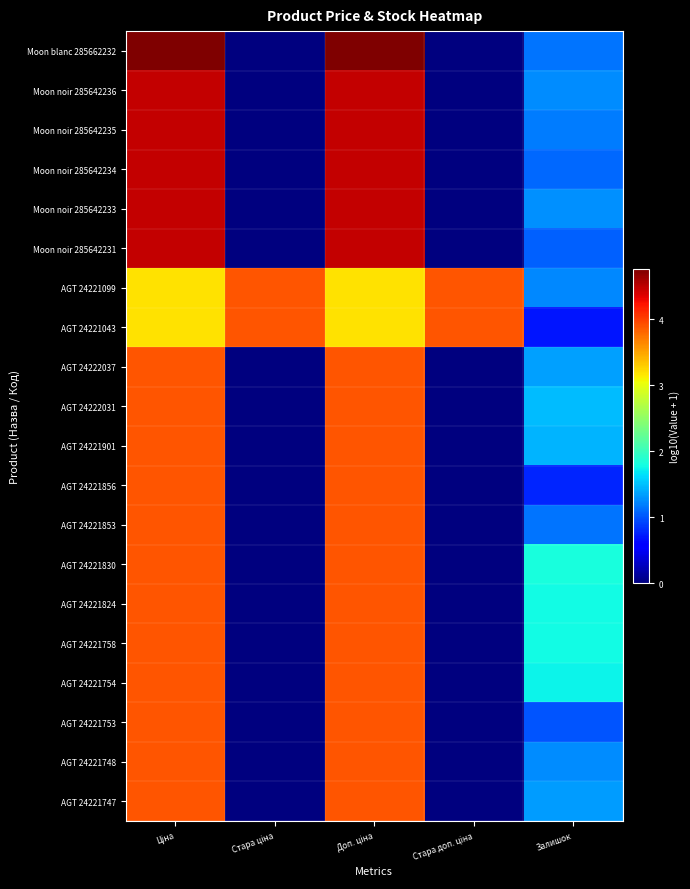

What is the greatest value displayed?

4.8